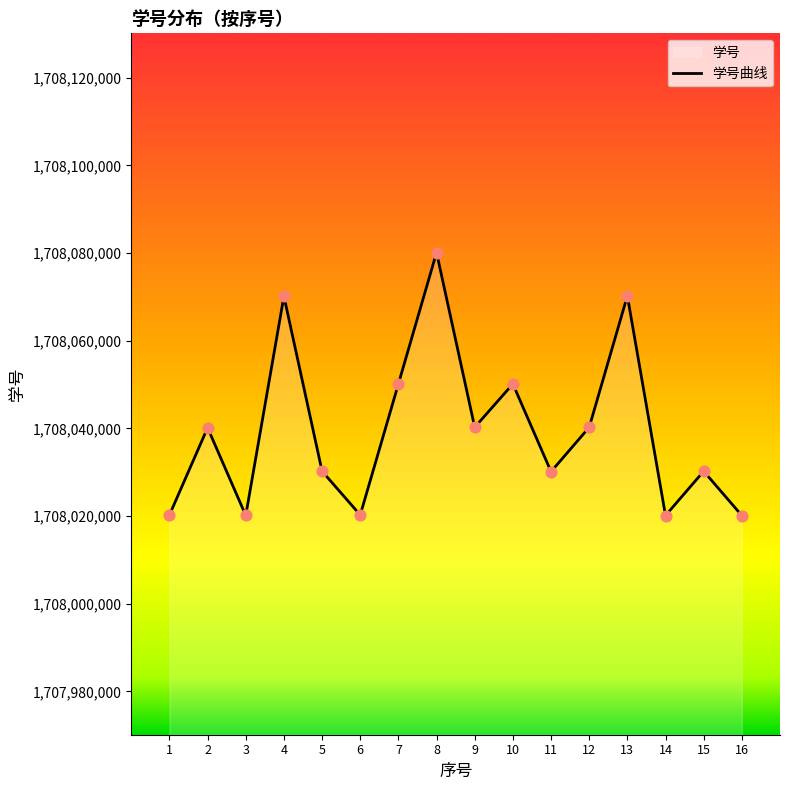

Between 7 and 16, which is larger?

7